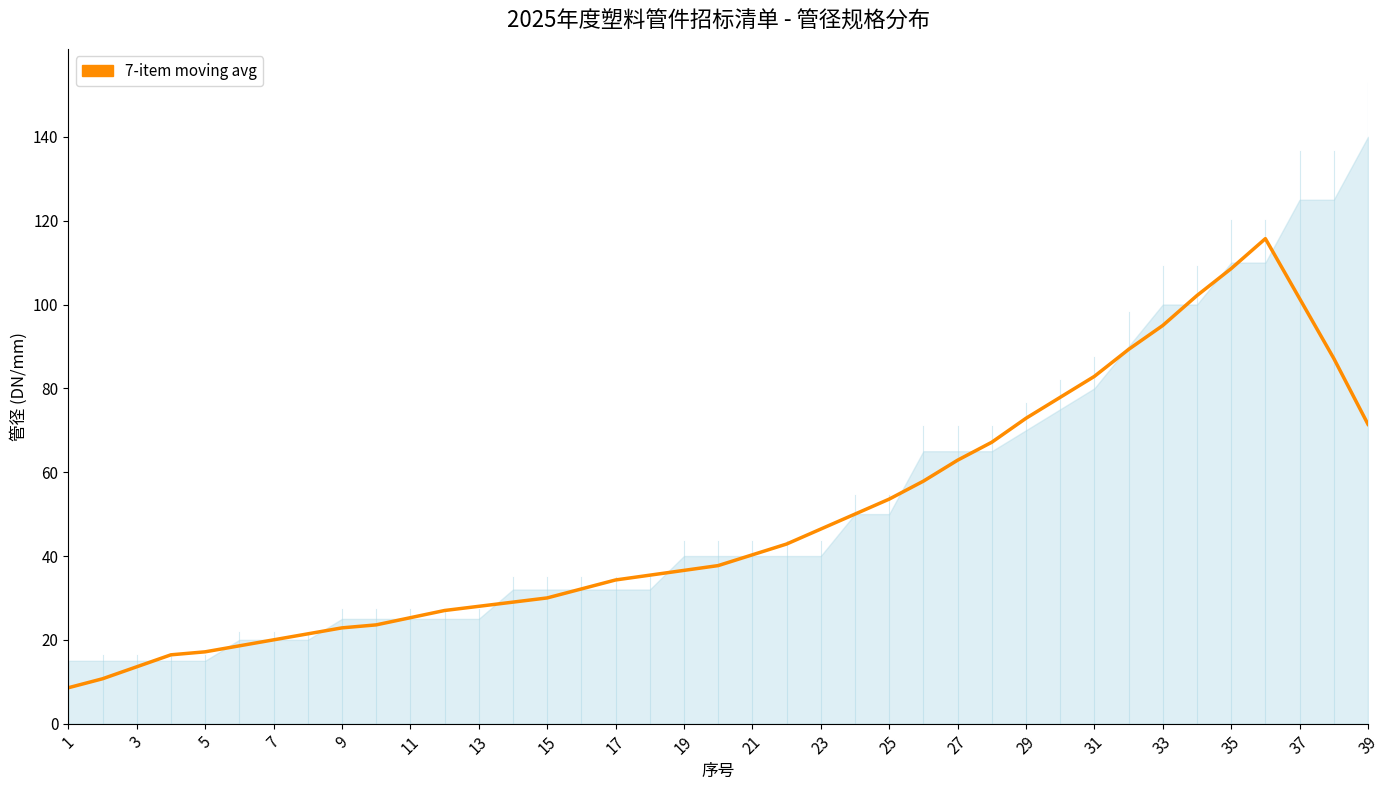

Reading left to right, what are all the values shown in this chart?

8.6	10.7	13.6	16.4	17.1	18.6	20.0	21.4	22.9	23.6	25.3	27.0	28.0	29.0	30.0	32.1	34.3	35.4	36.6	37.7	40.3	42.9	46.4	50.0	53.6	57.9	62.9	67.1	72.9	77.9	82.9	89.3	95.0	102.1	108.6	115.7	101.4	87.1	71.4